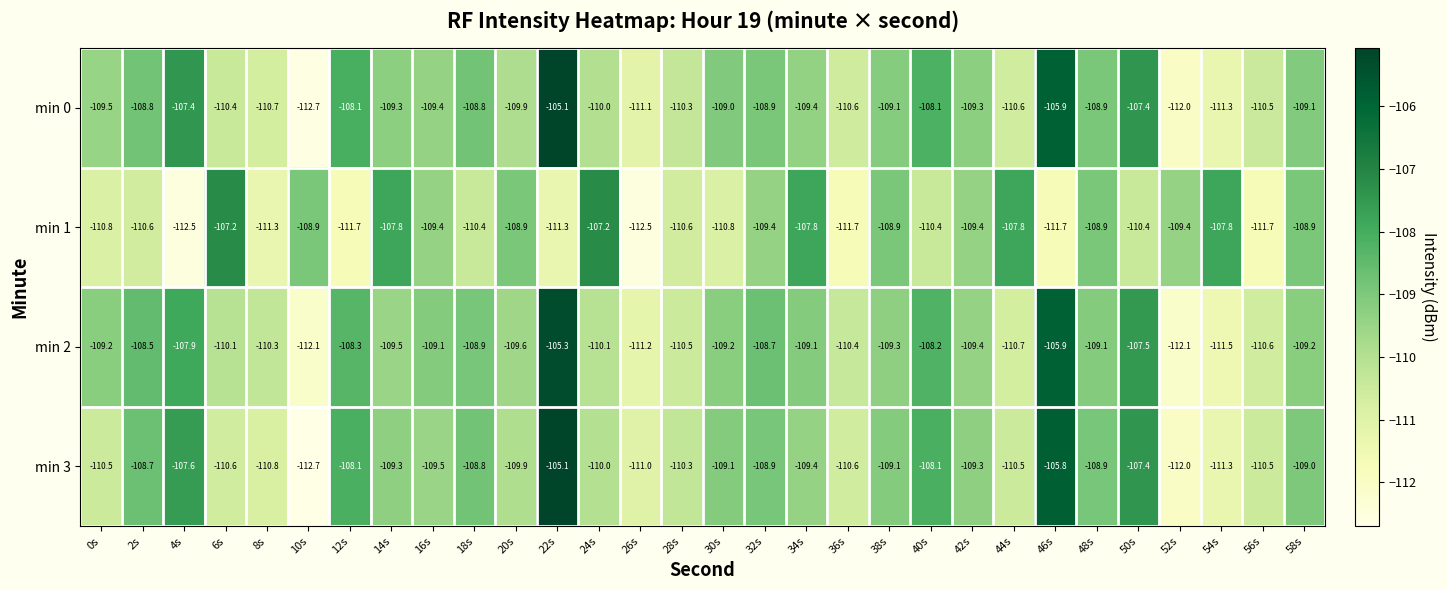

What is the greatest value displayed?

-105.1